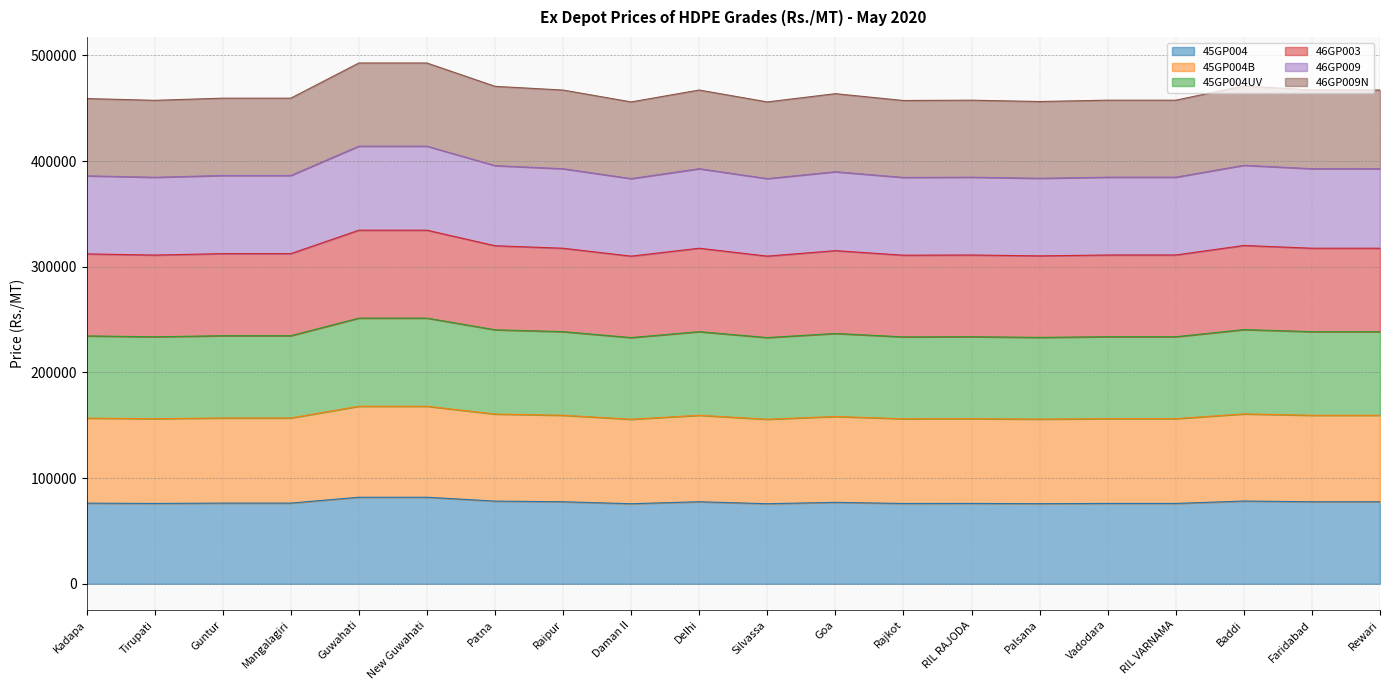

Which series has the largest range (max minus min)?

46GP003